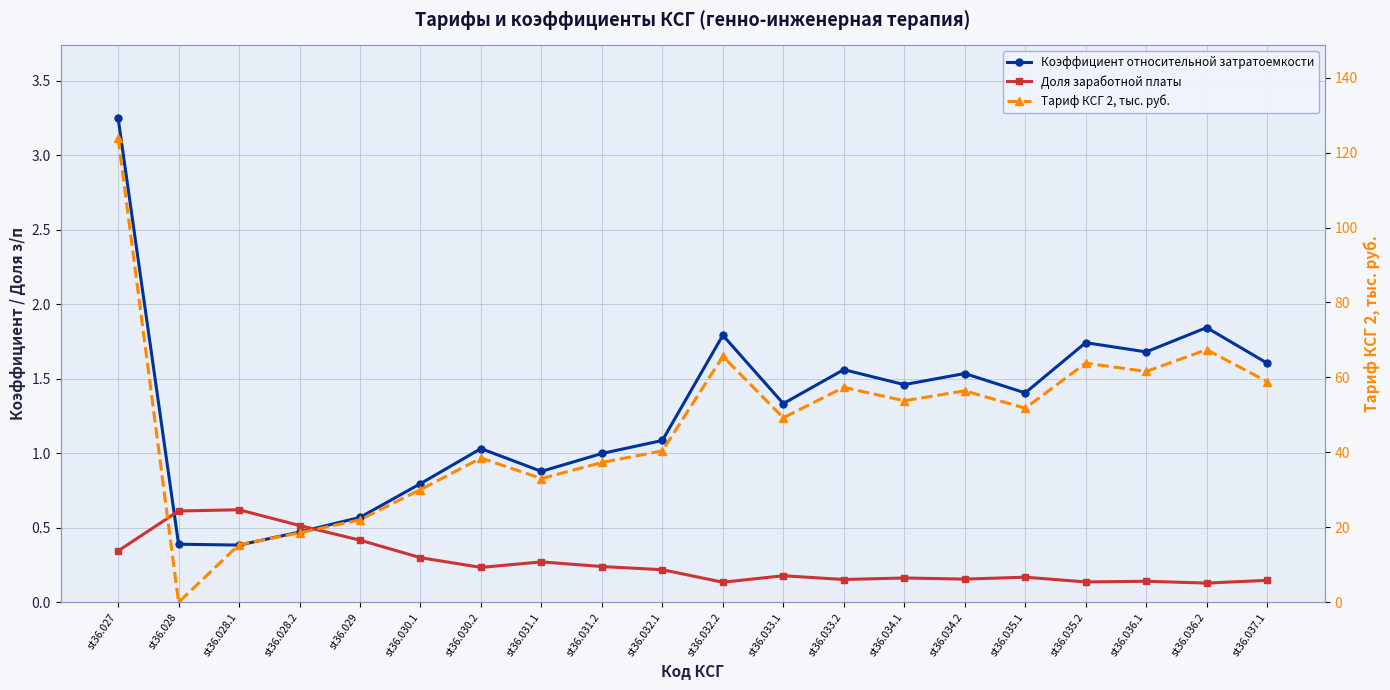

In Доля заработной платы, how many points are lower than both neighbors (excluding endpoints)?

6